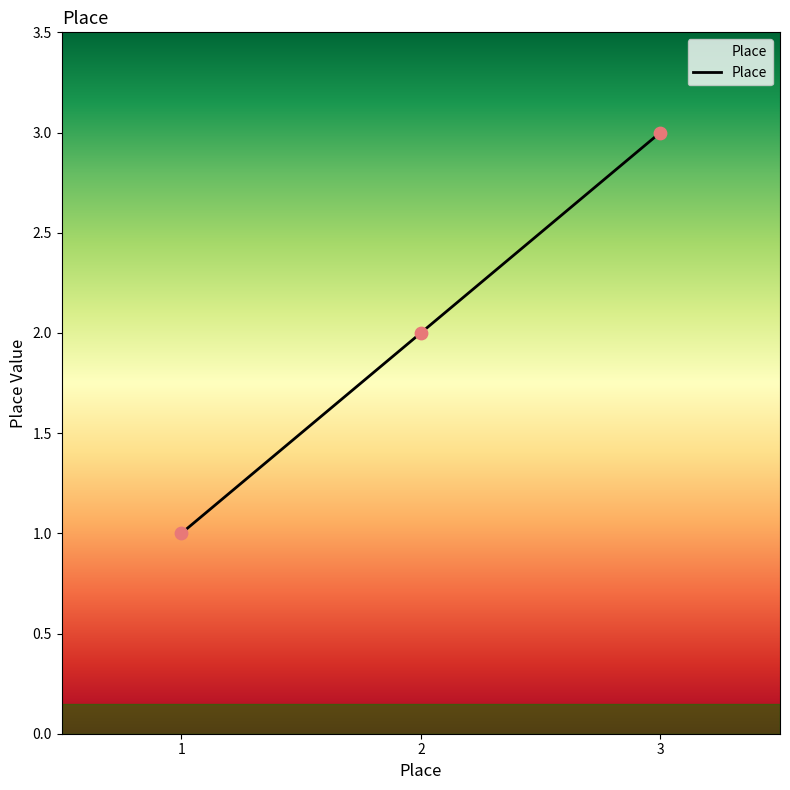

Which has a higher value, 2 or 3?

3